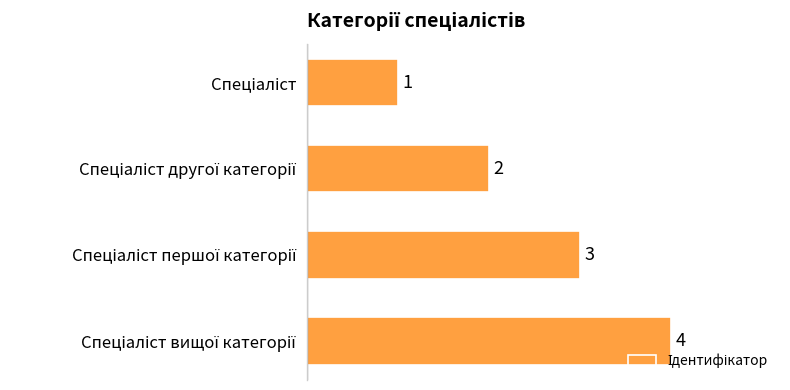

Count the values in the range 2 to 4.

3